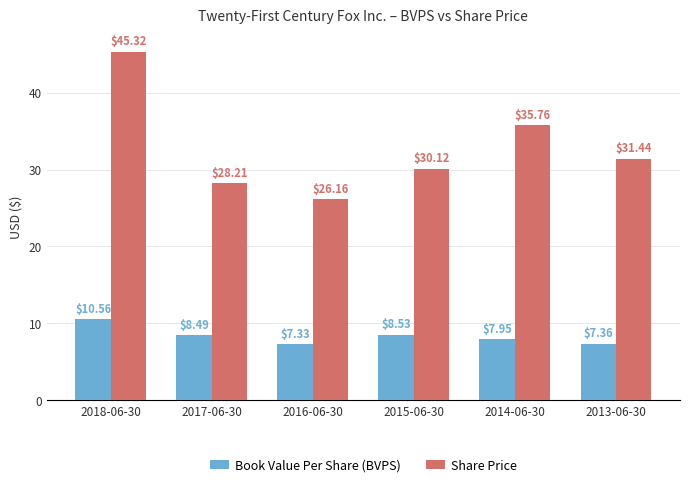

How many data points in Share Price are less than 31?

3